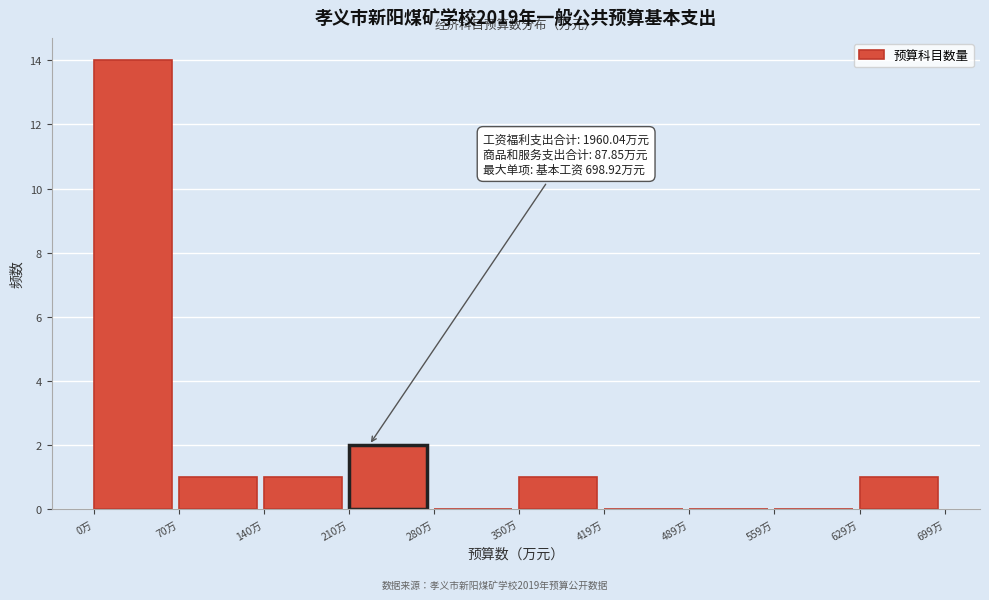

Over which range of the x-axis is the bar tallest?

0 to 70